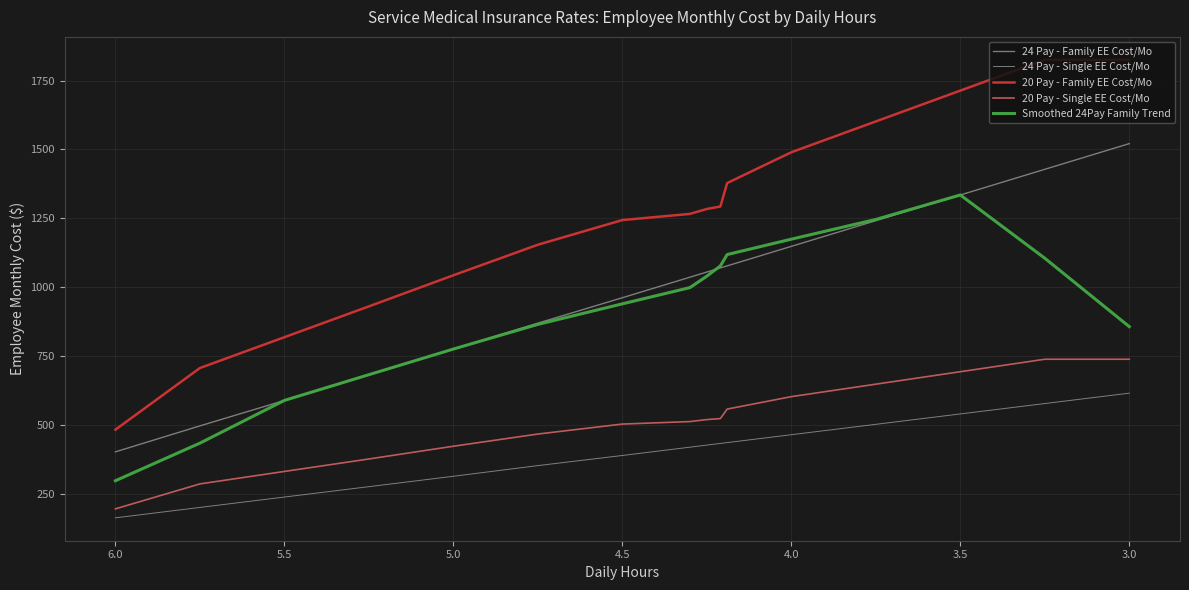

How many times do Smoothed 24Pay Family Trend and 24 Pay - Family EE Cost/Mo cross each other?

4